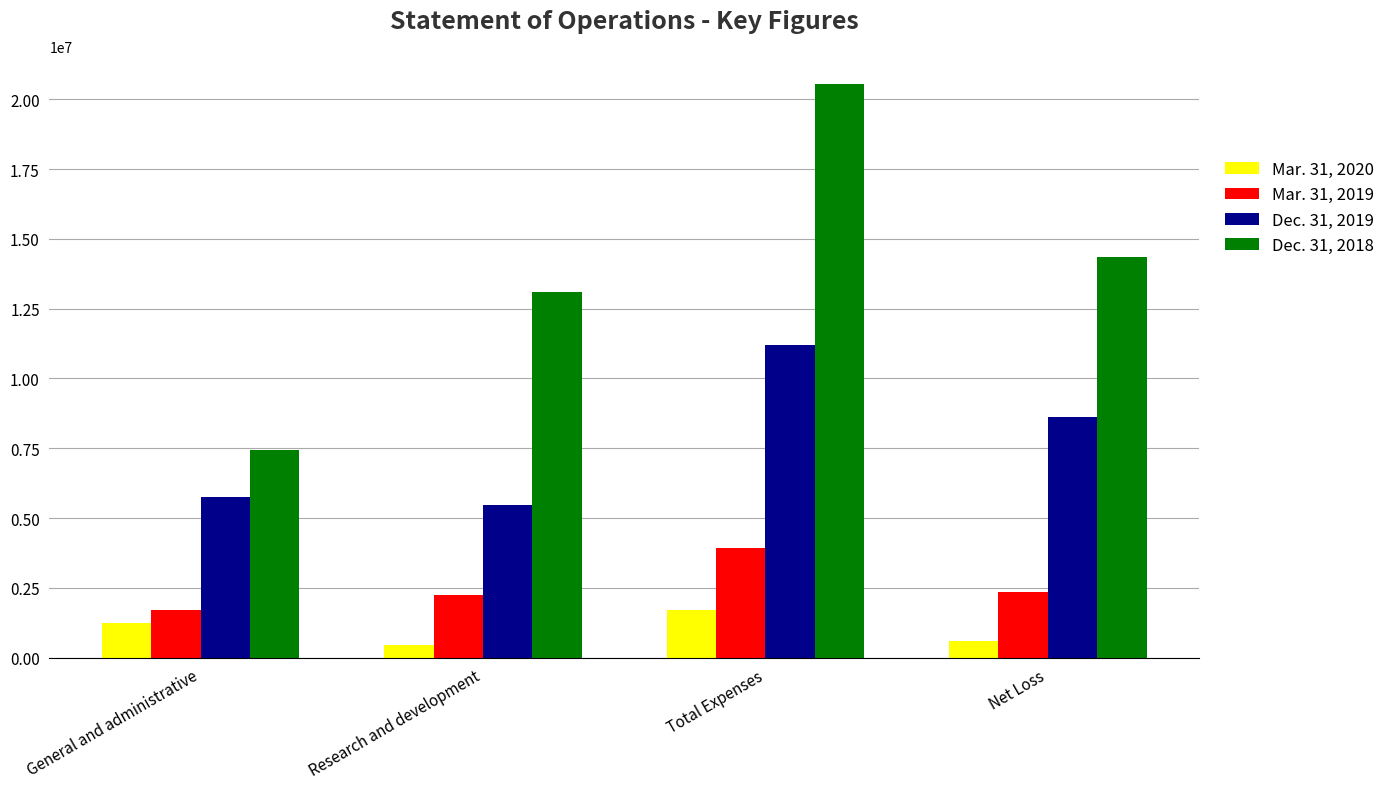

What are all the series names shown in the legend?

Mar. 31, 2020, Mar. 31, 2019, Dec. 31, 2019, Dec. 31, 2018